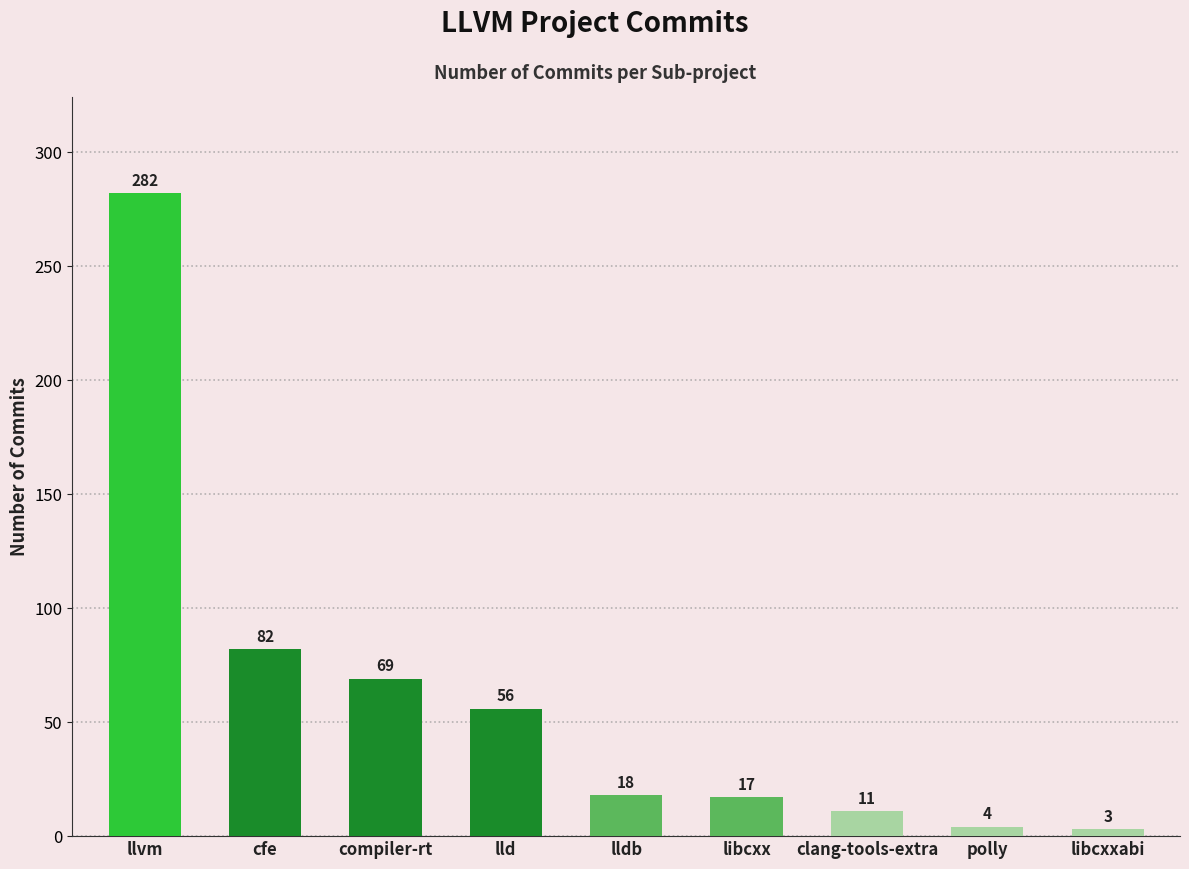

What is the label of the 8th bar from the right?

cfe